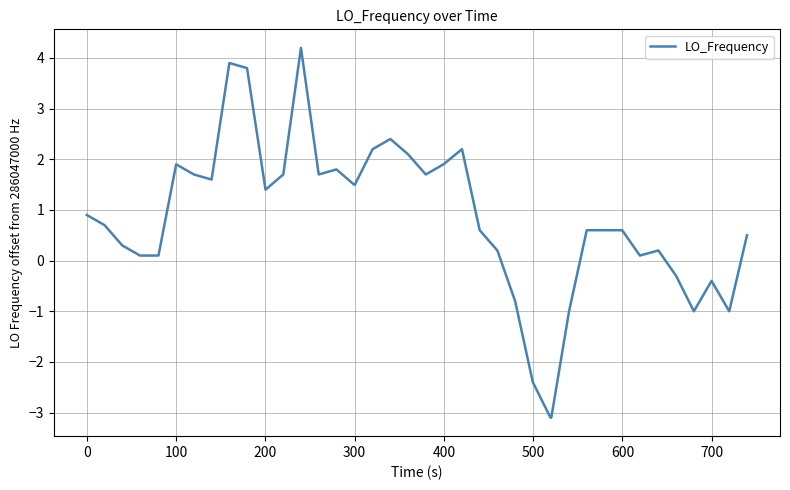

What is the sum of all values?

31.6